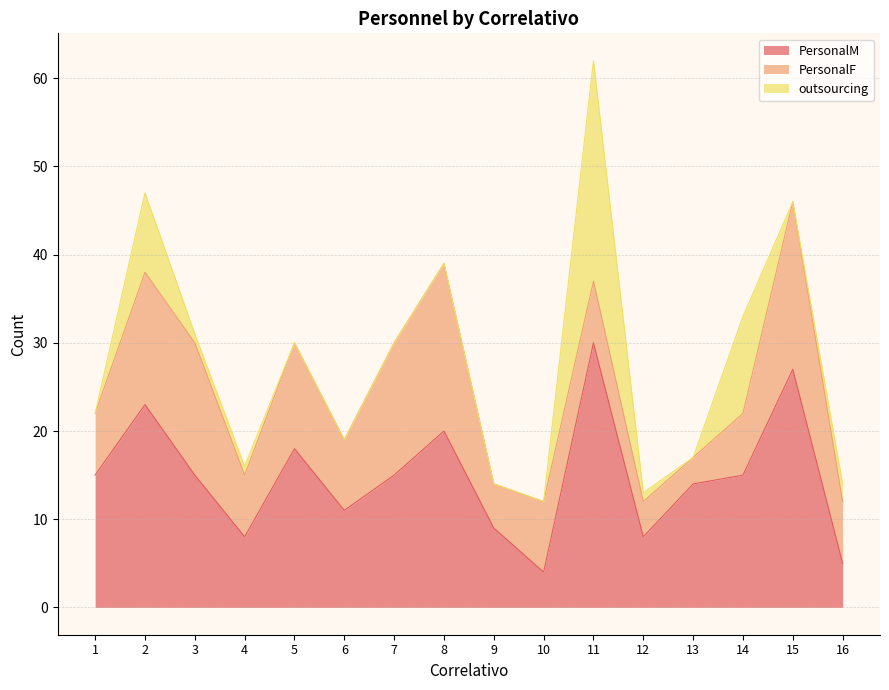

List the series in order of their peak value, lowest first.

PersonalF, outsourcing, PersonalM